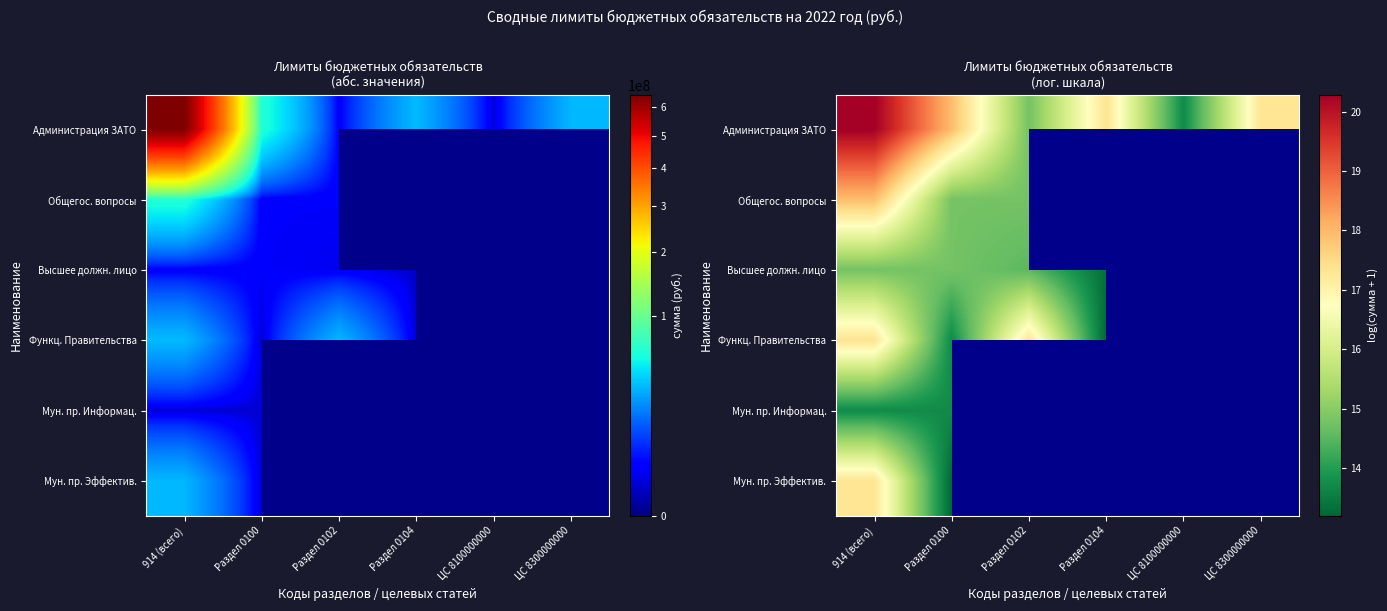

The Функц. Правительства series shows 10.2 at ЦС 8100000000. True or false?

False